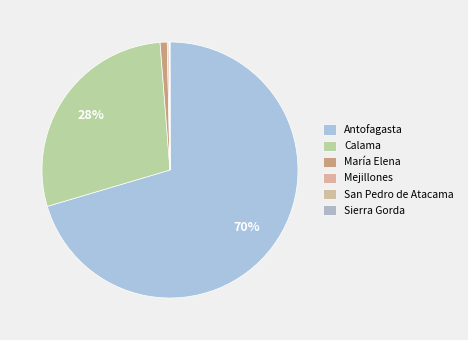

Is there a majority slice in this chart?

Yes